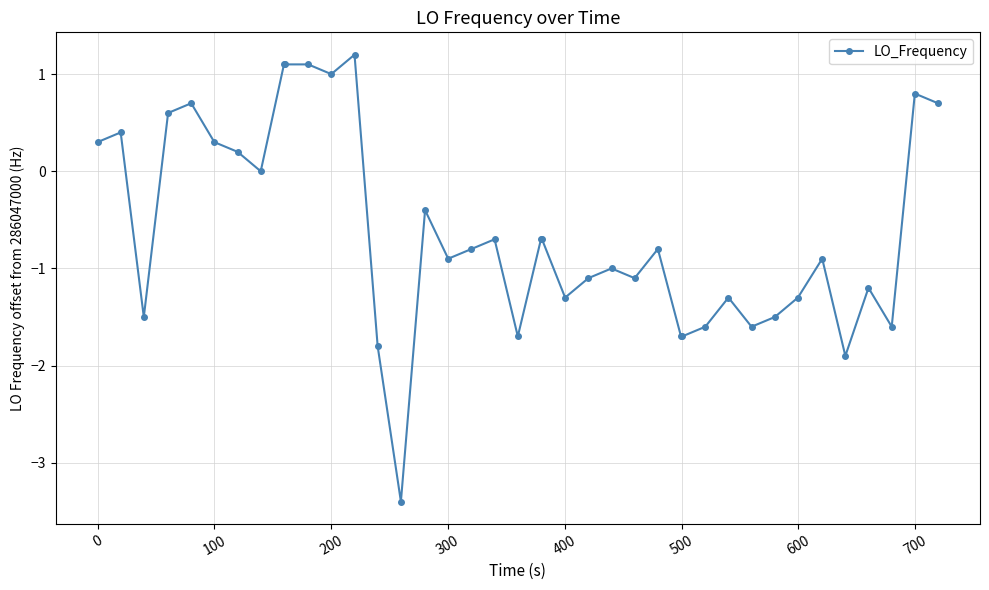

What is the difference between the second highest and minimum values?

4.5